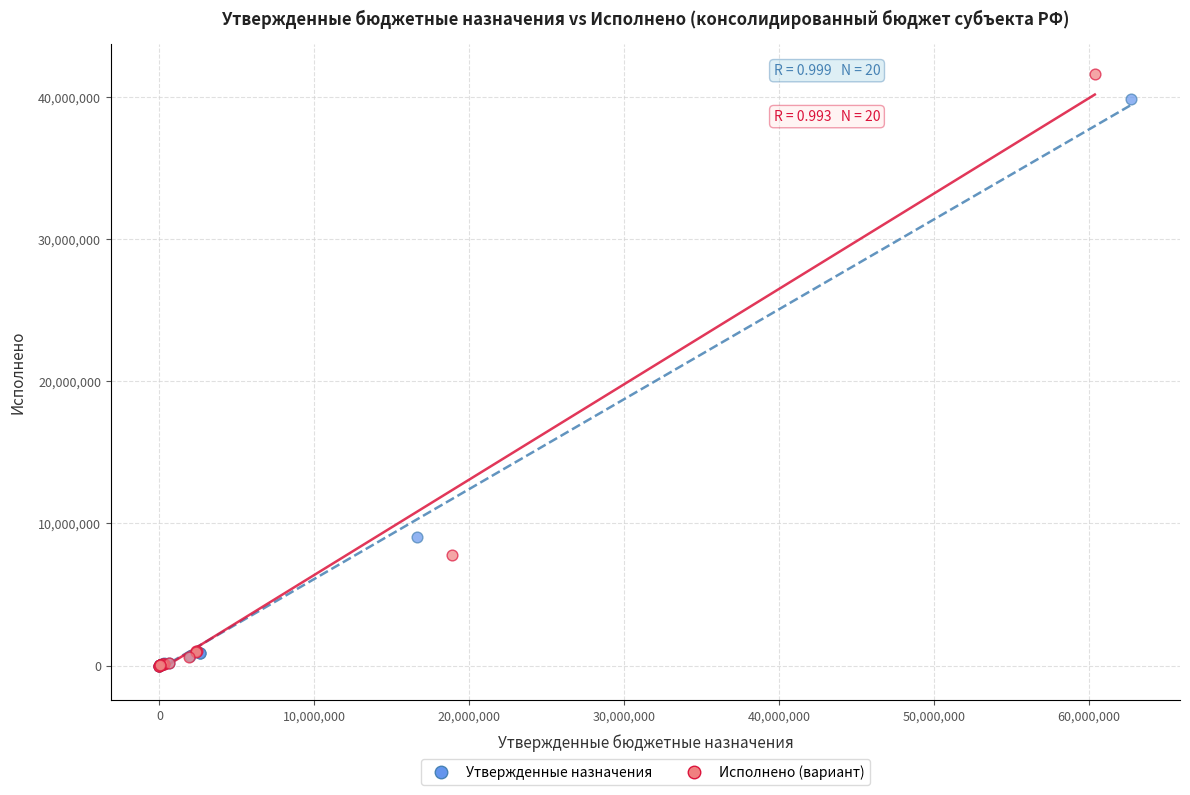

Which series reaches the maximum Y coordinate?

Исполнено (вариант)